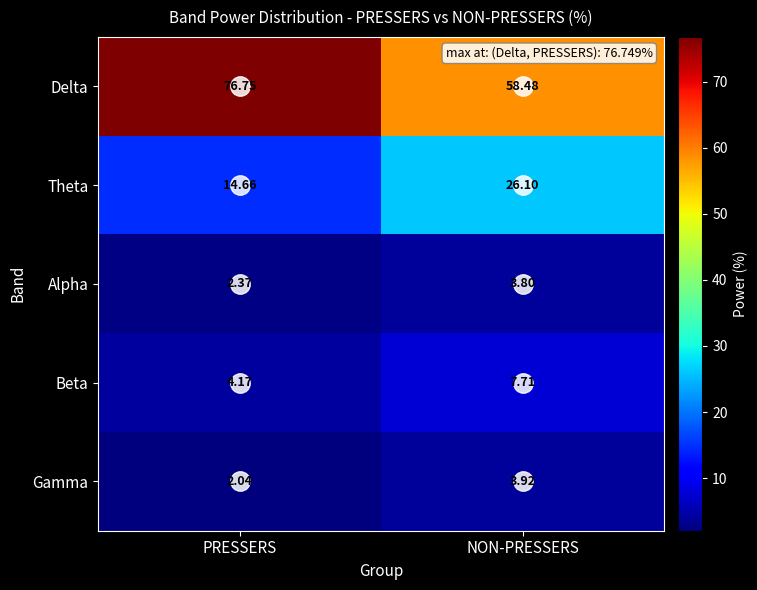

At which label is Gamma closest to 2?

PRESSERS